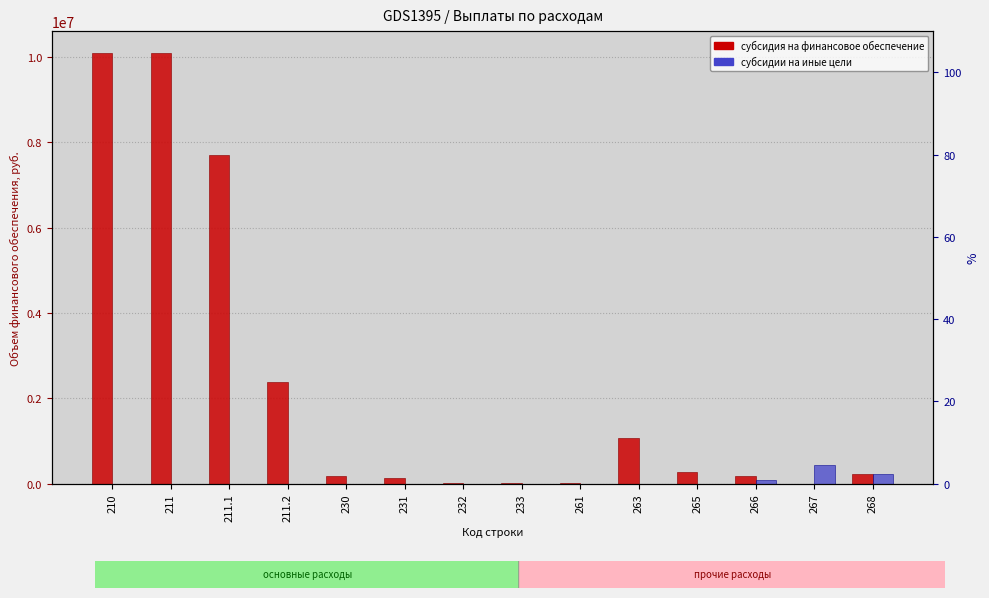

Rank the series by their maximum value, from lowest to highest.

субсидии на иные цели, субсидия на финансовое обеспечение